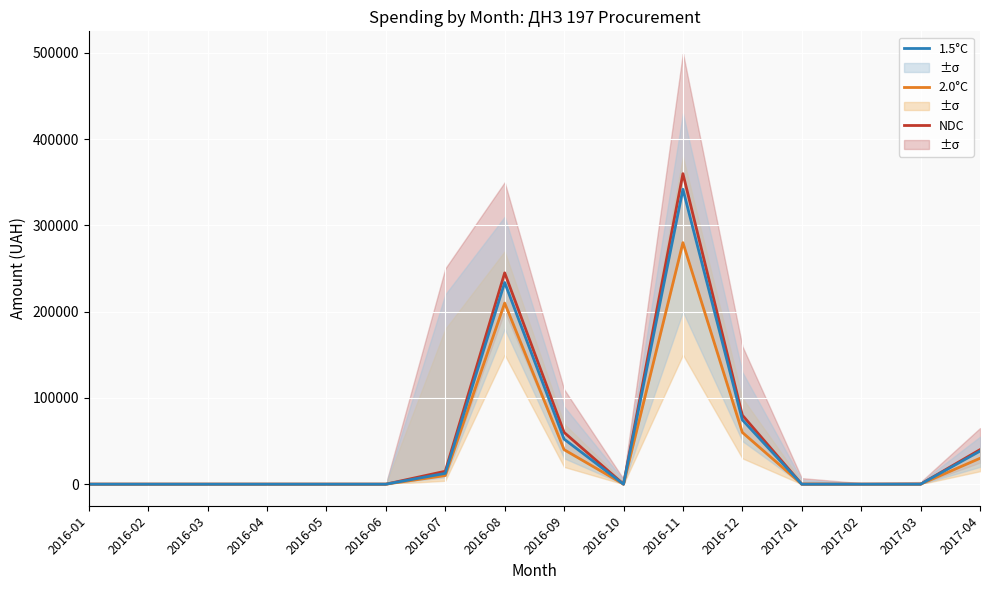

In 1.5°C, how many points are higher than both neighbors (excluding endpoints)?

2